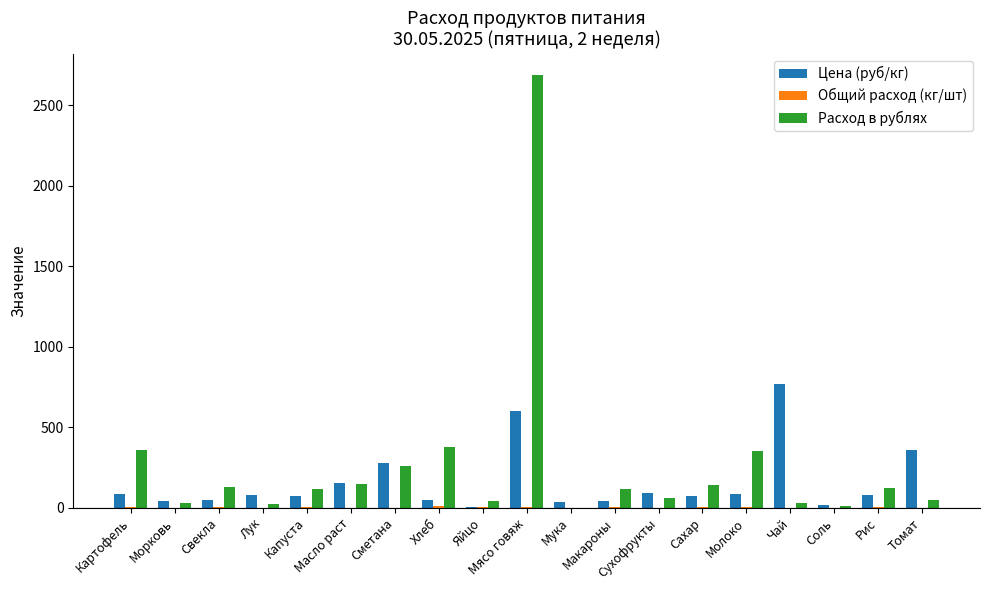

What is the maximum value shown in the chart?

2688.0